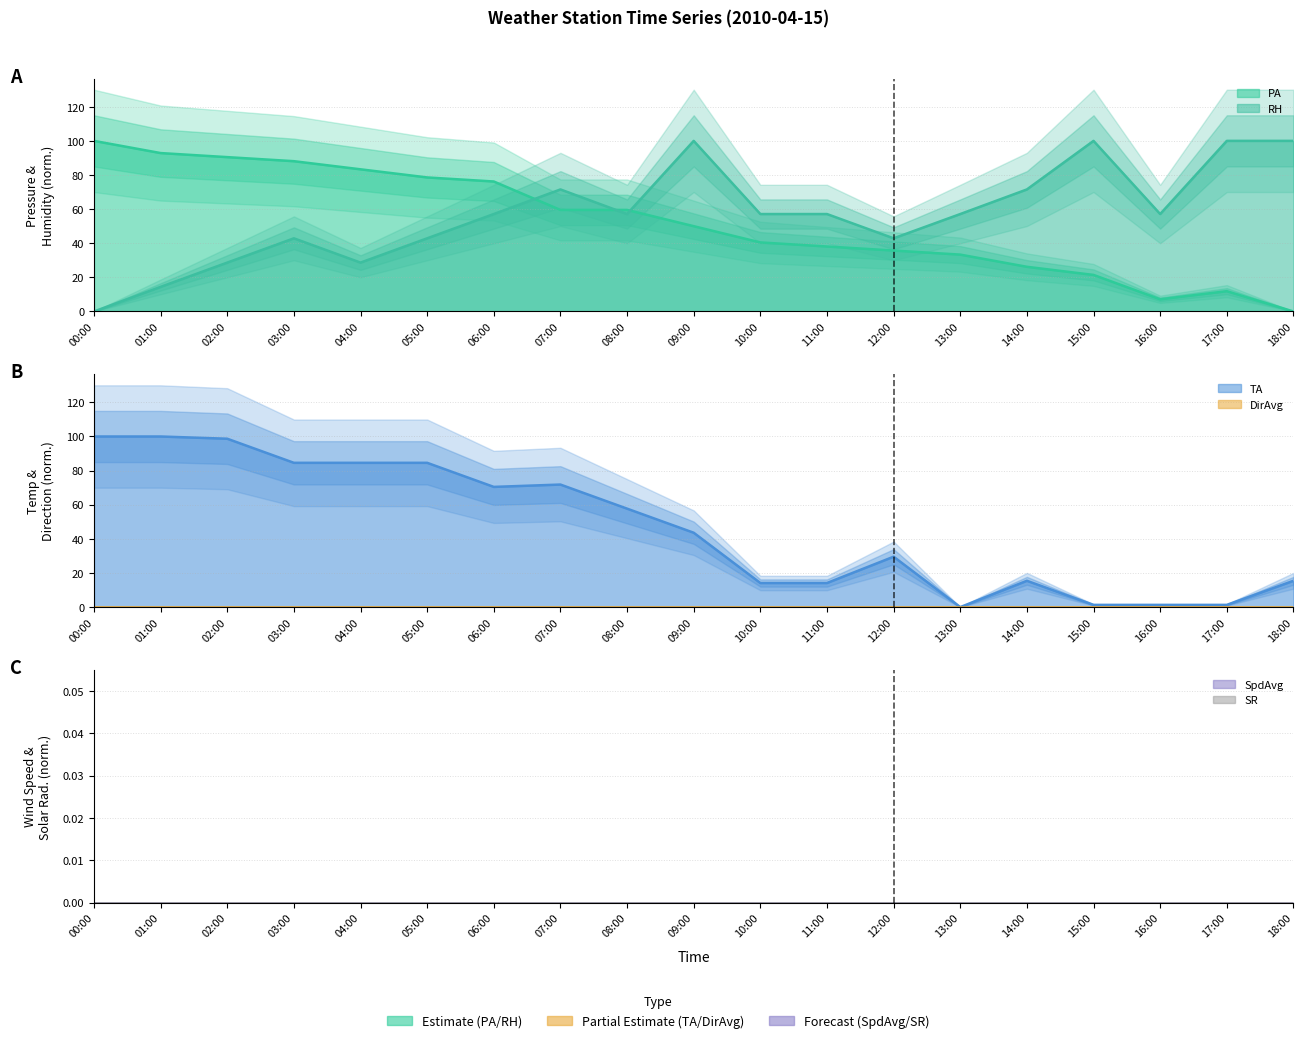

How many times do TA and PA cross each other?

6